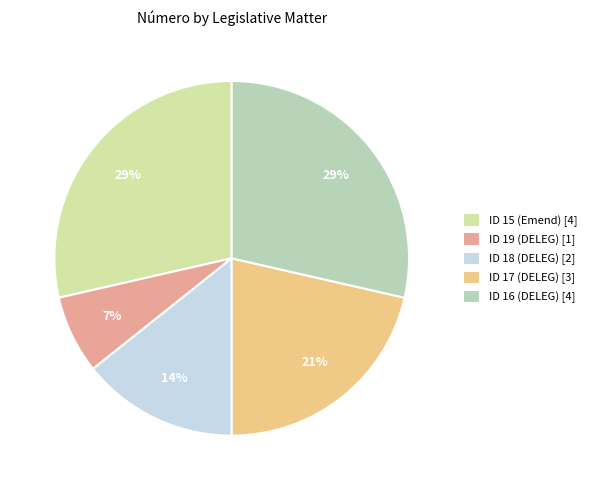

What is the change in value from ID 18 (DELEG) to ID 17 (DELEG)?

+1